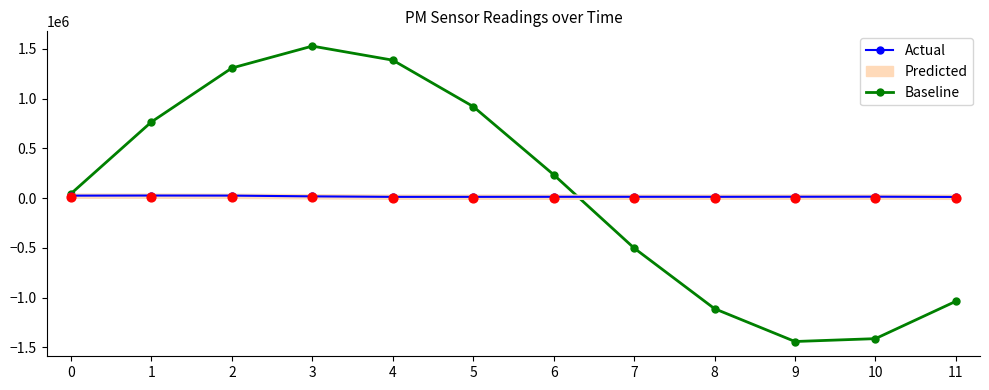

Is the value of Actual at 4 greater than the value of Baseline at 1?

No